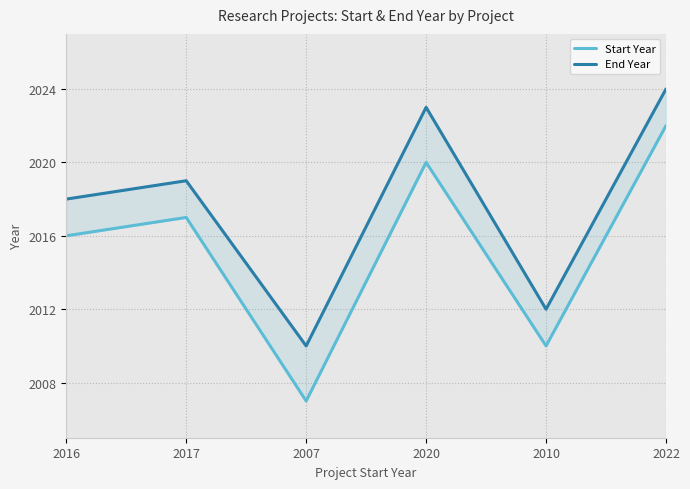

What is the value of the End Year point at the 1st from the left?

2018